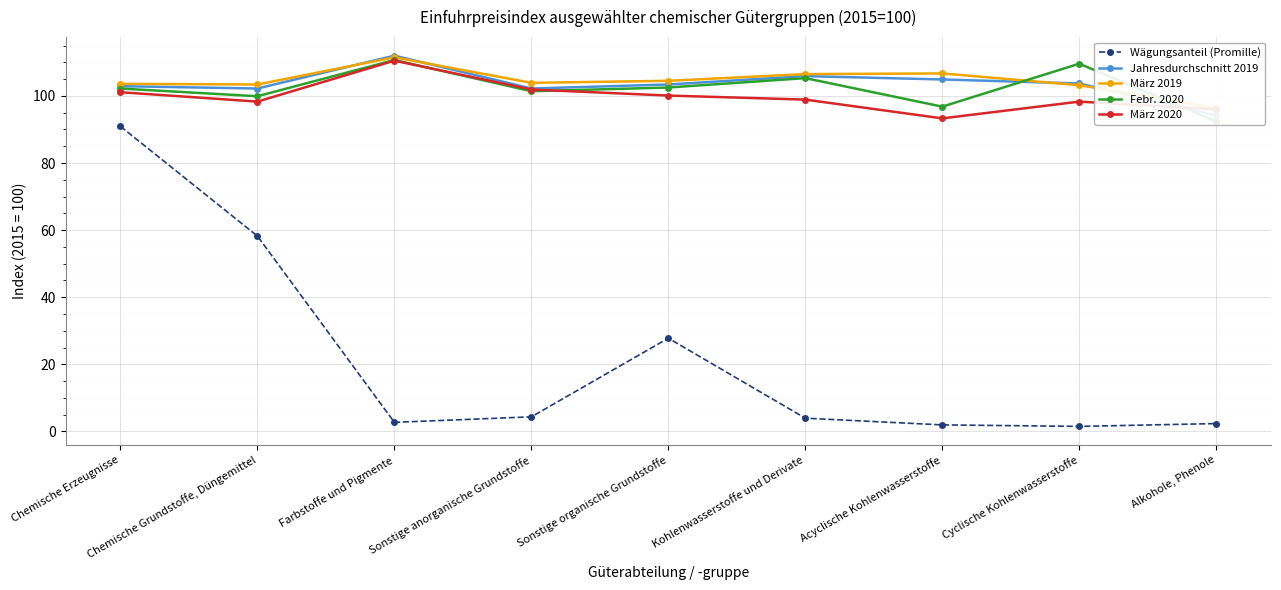

Reading right to left, extract all data points from this chart.

Wägungsanteil (Promille): 2.3	1.5	1.9	3.9	27.8	4.3	2.7	58.2	90.9
Jahresdurchschnitt 2019: 94.2	103.7	104.9	105.9	103.4	102.2	112.0	102.2	102.9
März 2019: 96.4	103.2	106.7	106.5	104.5	103.9	111.5	103.4	103.6
Febr. 2020: 92.4	109.6	96.8	105.3	102.5	101.4	110.7	99.9	102.2
März 2020: 96.0	98.3	93.3	98.9	100.1	101.9	110.5	98.3	101.1